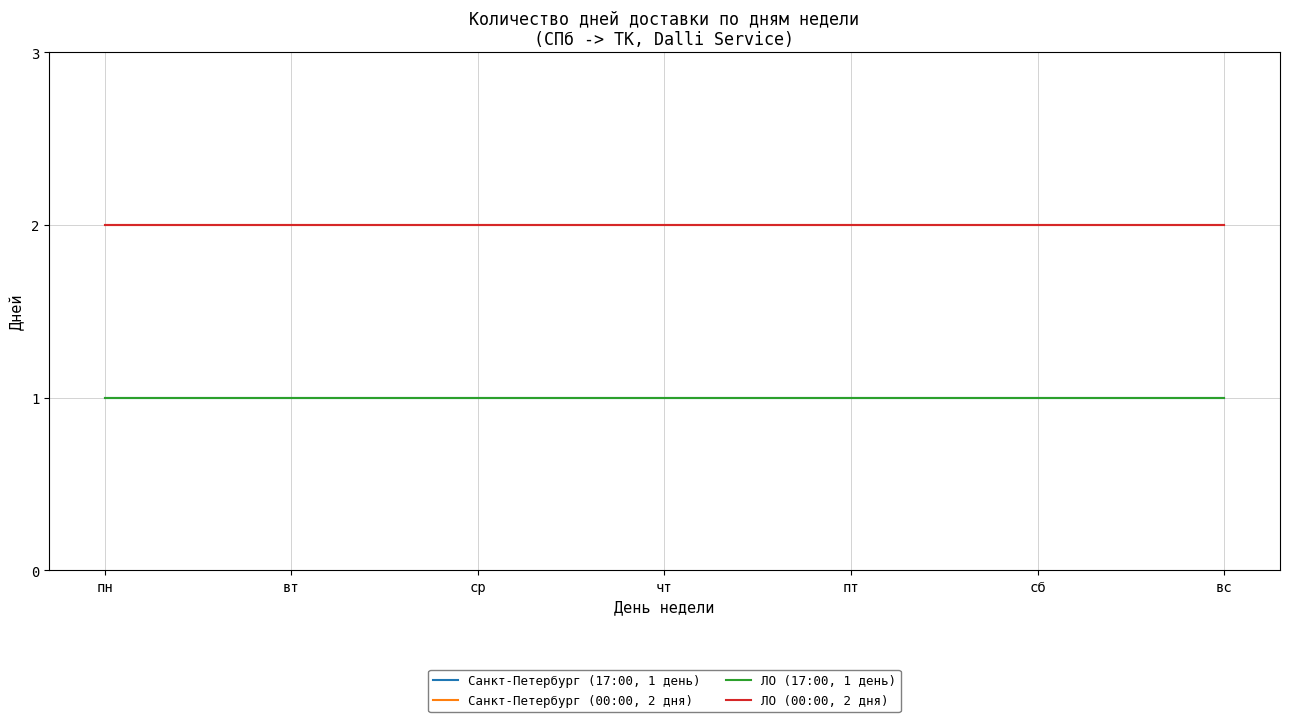

Which series changed the most between вт and вс?

Санкт-Петербург (17:00, 1 день)